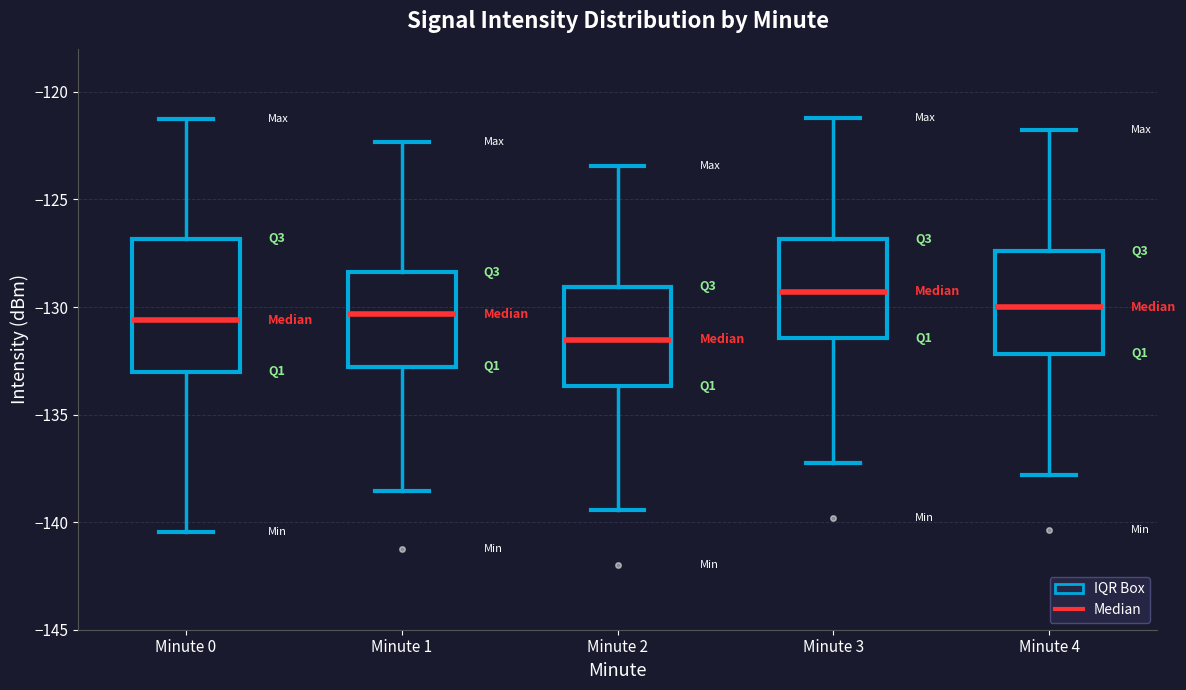

Which box's median line is the highest?

Minute 3